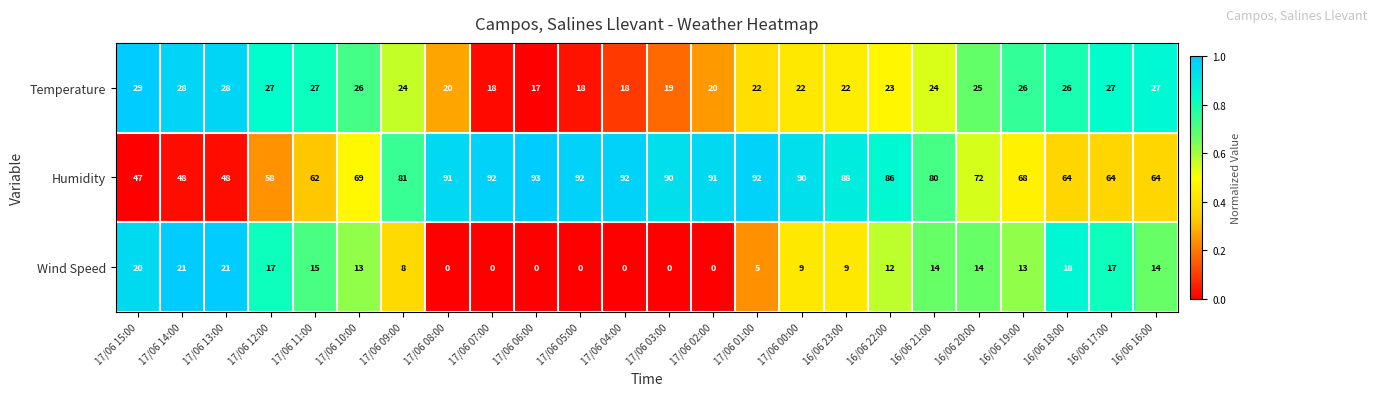

The value of Humidity at 17/06 14:00 is 48. True or false?

True